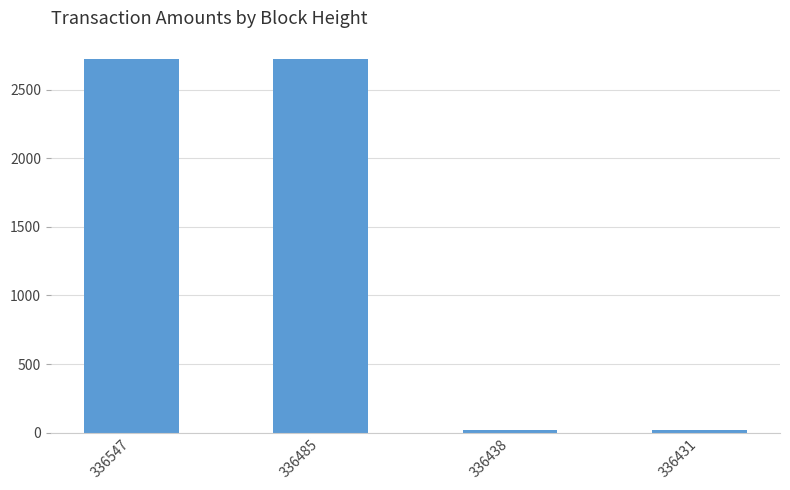

How many bars are there in total?

4